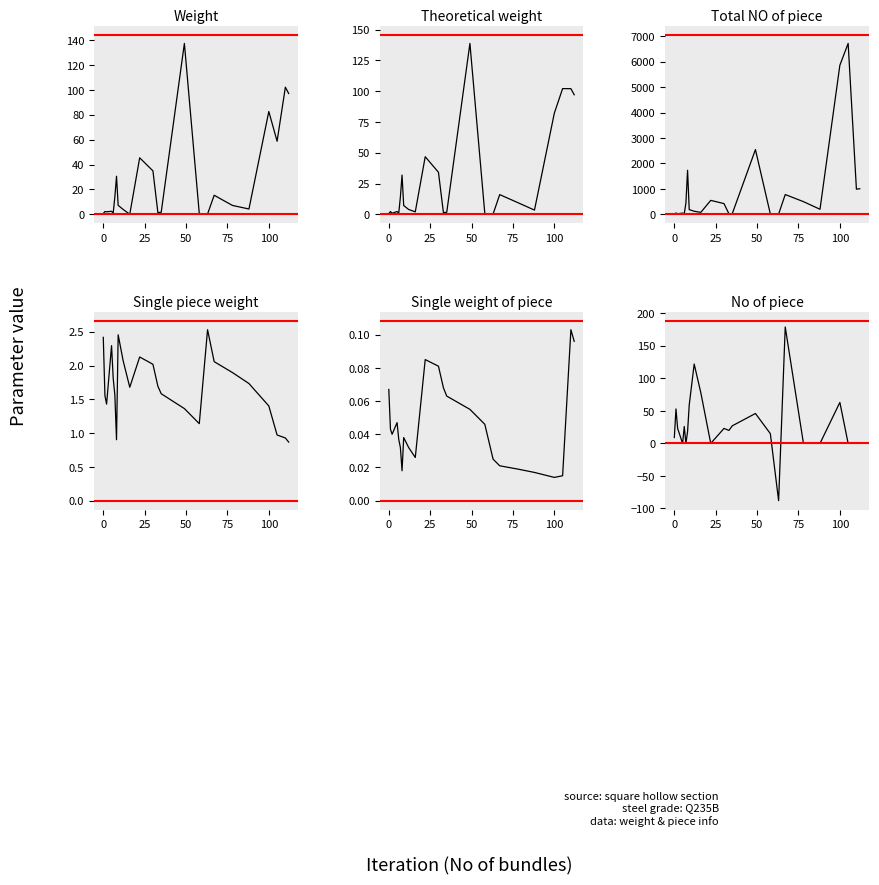

What are all the series names shown in the legend?

Weight, Theoretical weight, Total NO of piece, Single piece weight, Single weight of piece, No of piece